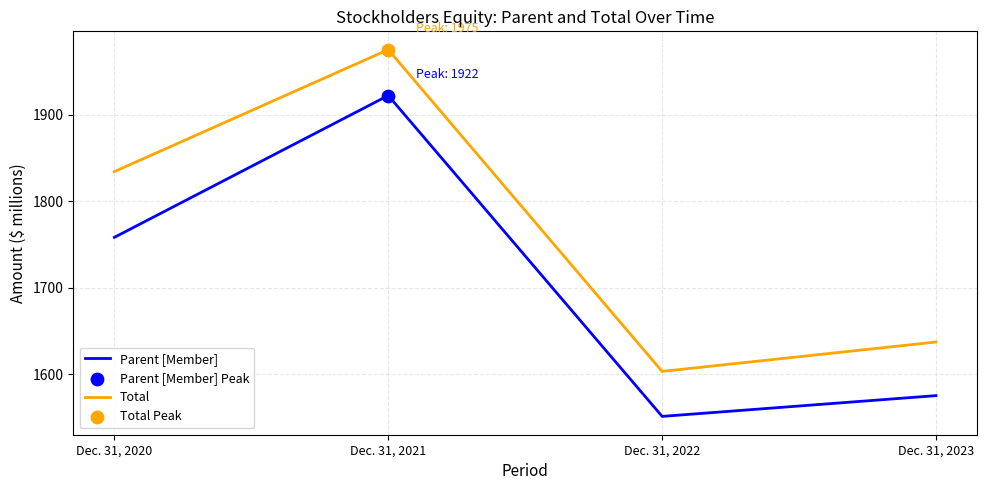

At how many categories does at least one series exceed 1673?

2